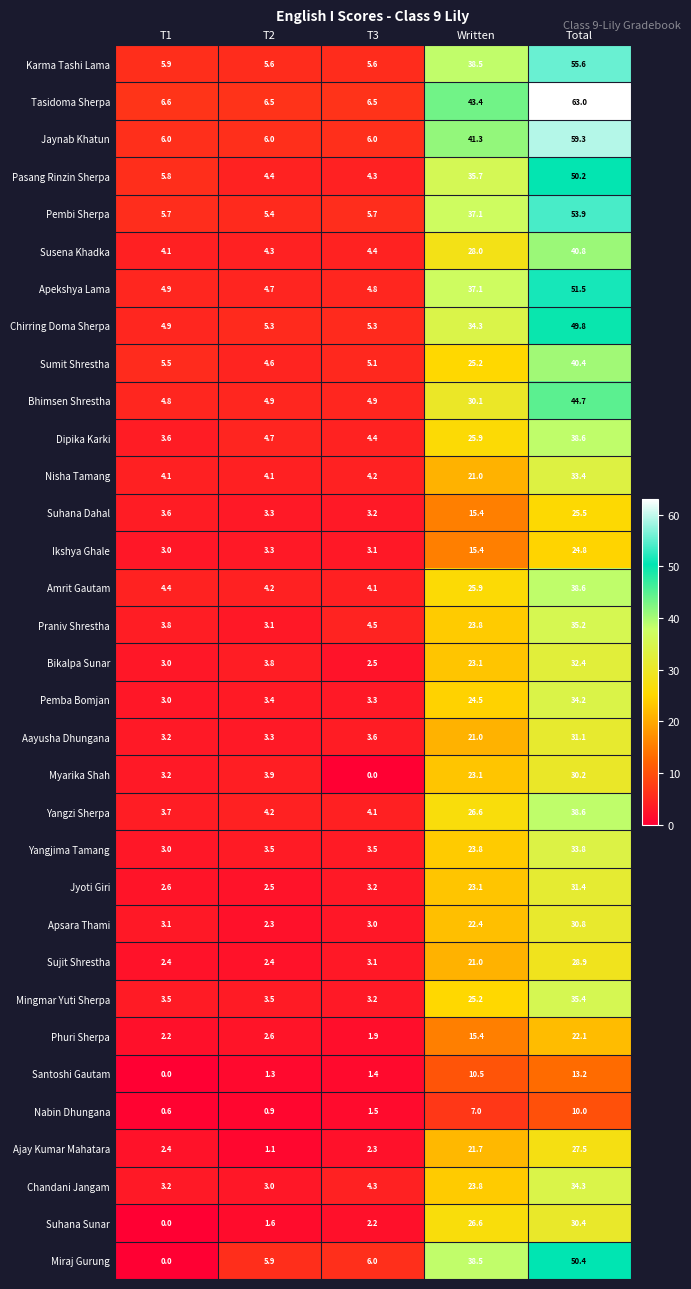

The value of Bhimsen Shrestha at T2 is 4.9. True or false?

True